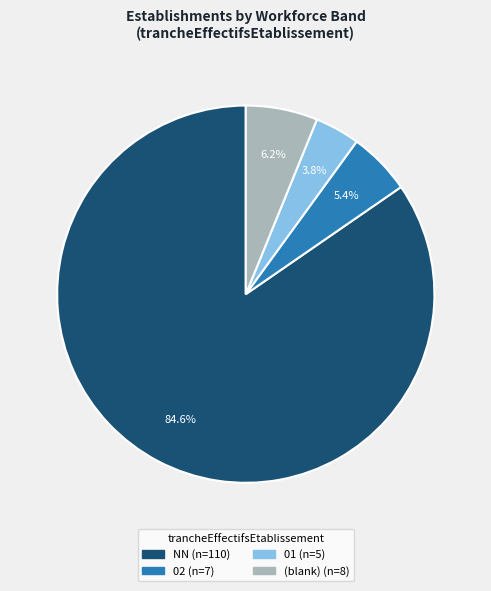

Is there a majority slice in this chart?

Yes